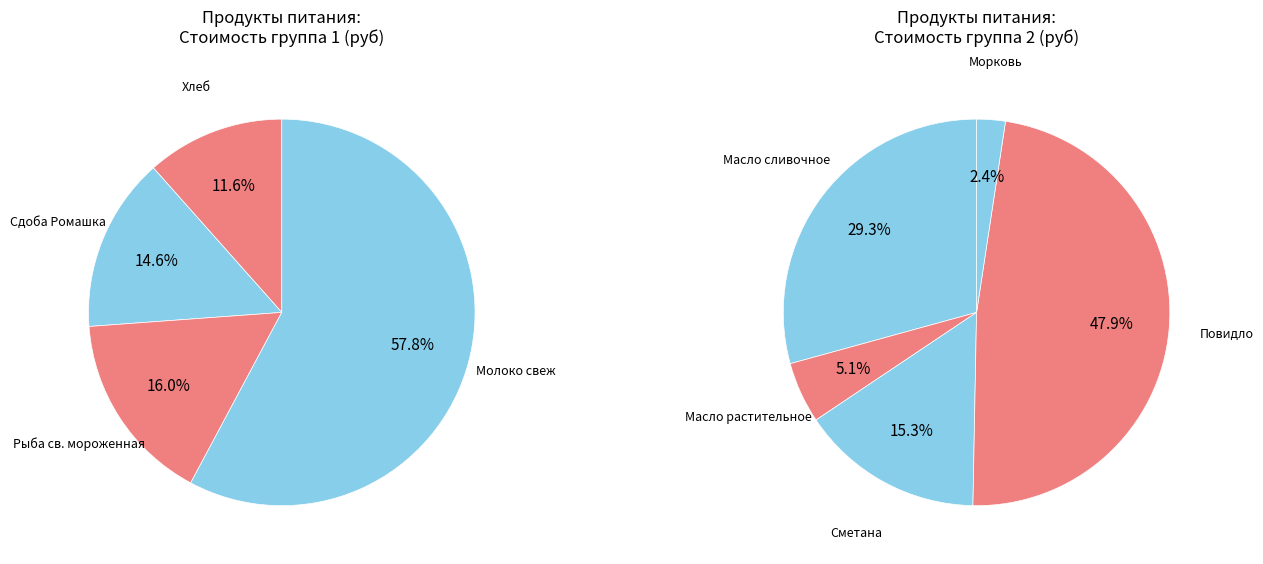

Do Хлеб and Сметана together represent more than half of the pie?

No